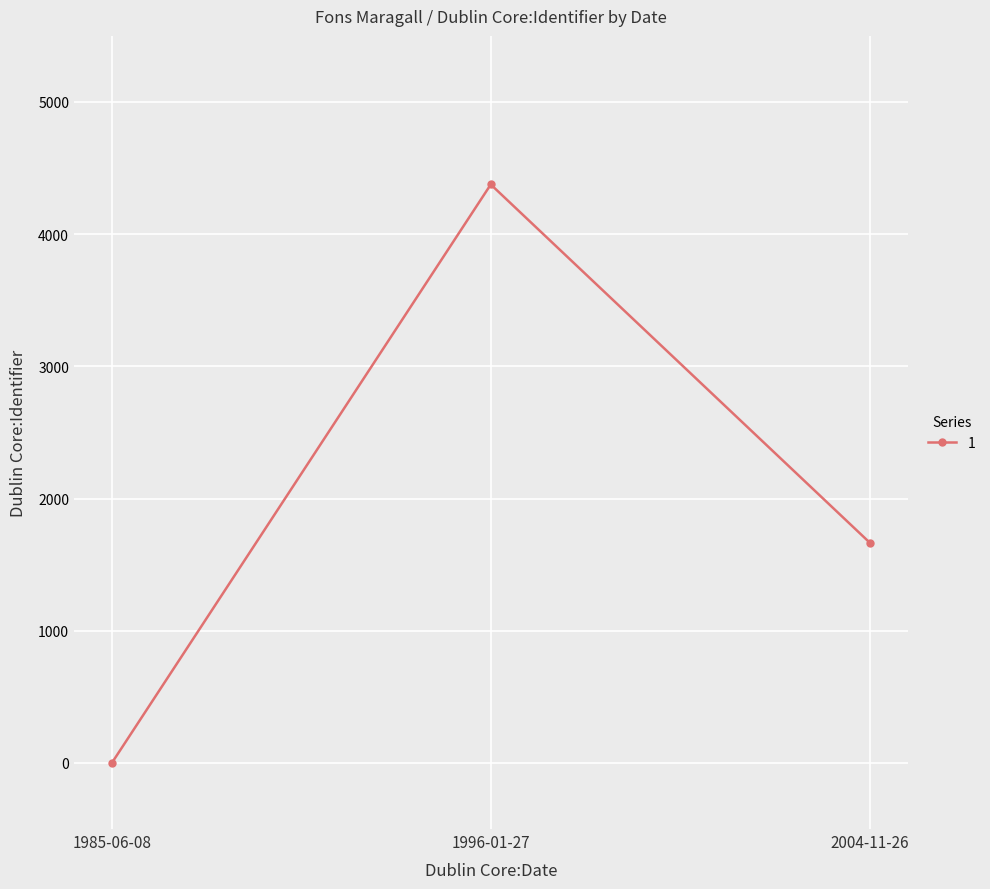

Is this an area chart (filled region under the line)?

No